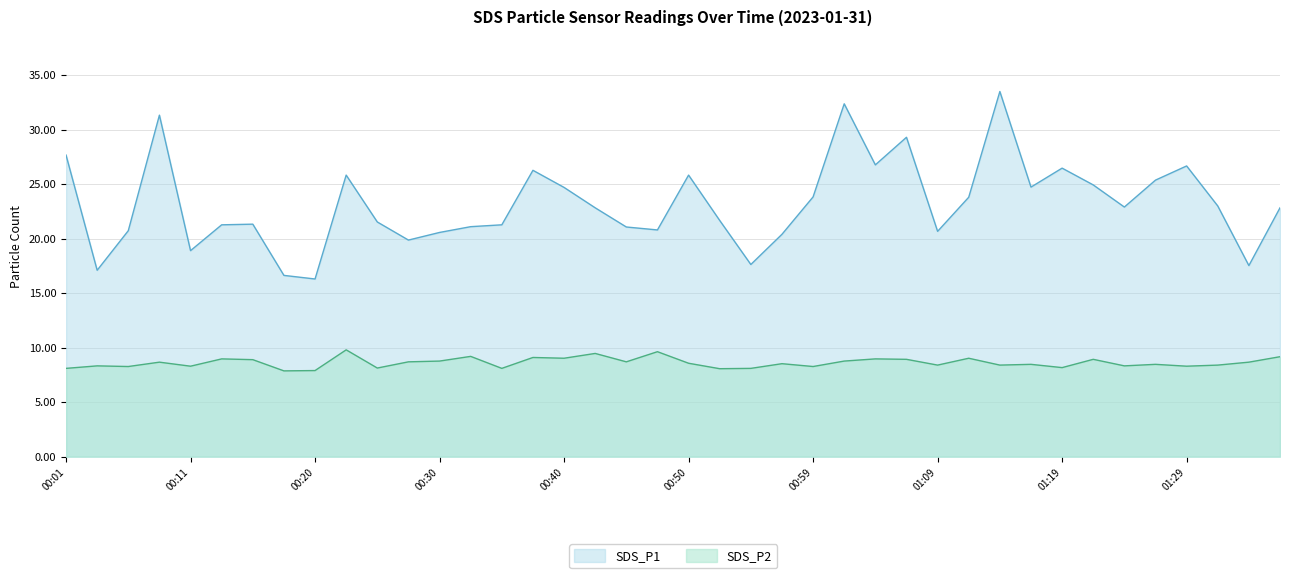

The value of SDS_P2 at 00:54 is 11.7. True or false?

False